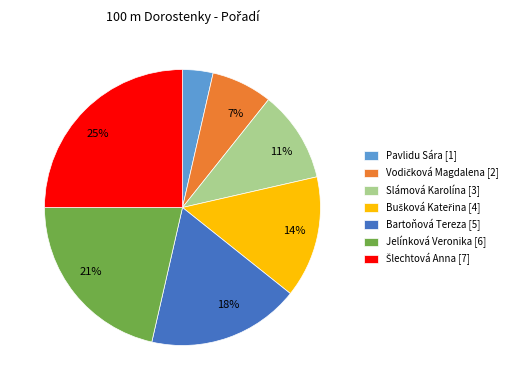

Is it true that Slámová Karolína is 5% of the pie?

False